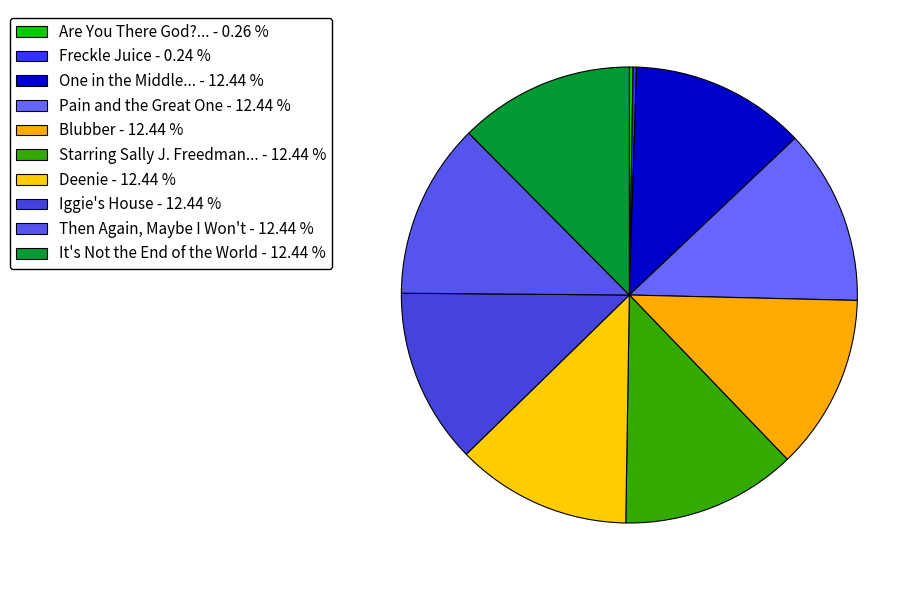

Rank the categories by value from highest to lowest.

Pain and the Great One, Then Again, Maybe I Won't, Starring Sally J. Freedman as Herself, One in the Middle Is the Green Kangaroo, It's Not the End of the World, Iggie's House, Deenie, Blubber, Are You There God? It's Me, Margaret., Freckle Juice